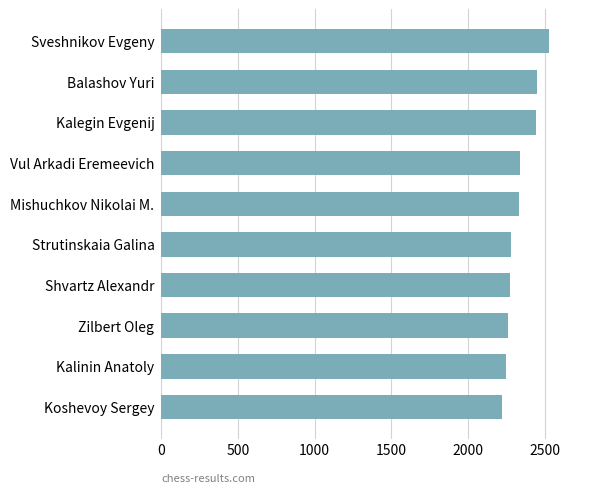

What is the sum of all values?

23372